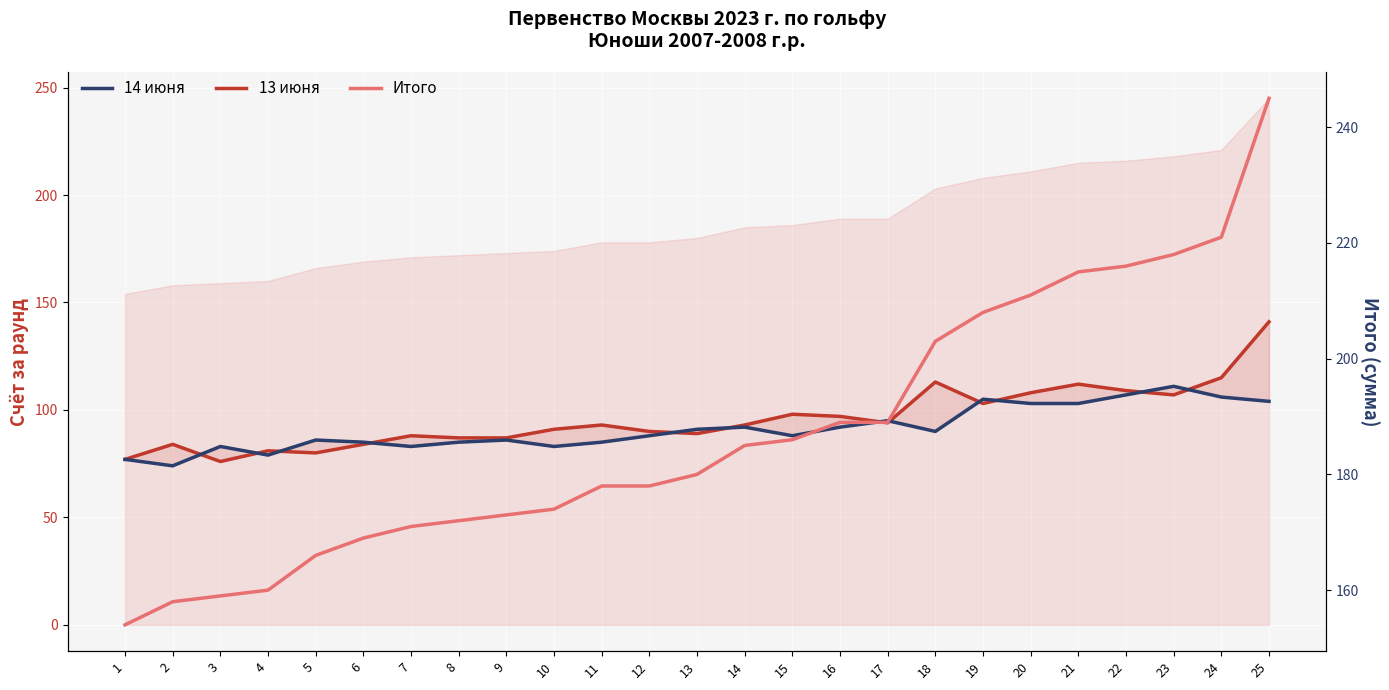

Between 1 and 8, which series saw the biggest shift?

Итого